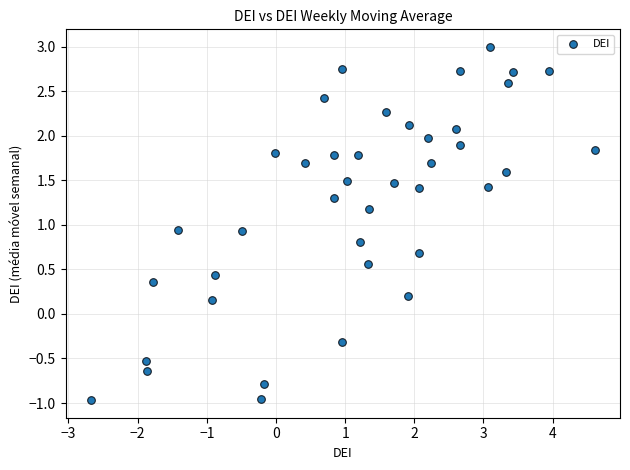

What is the range of Y values (max minus min)?

4.0